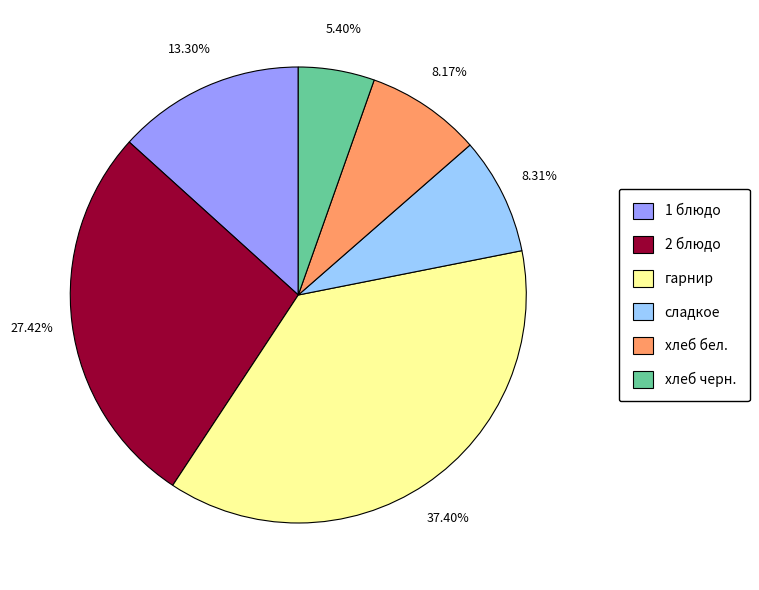

Is the sum of хлеб черн. and сладкое greater than half?

No